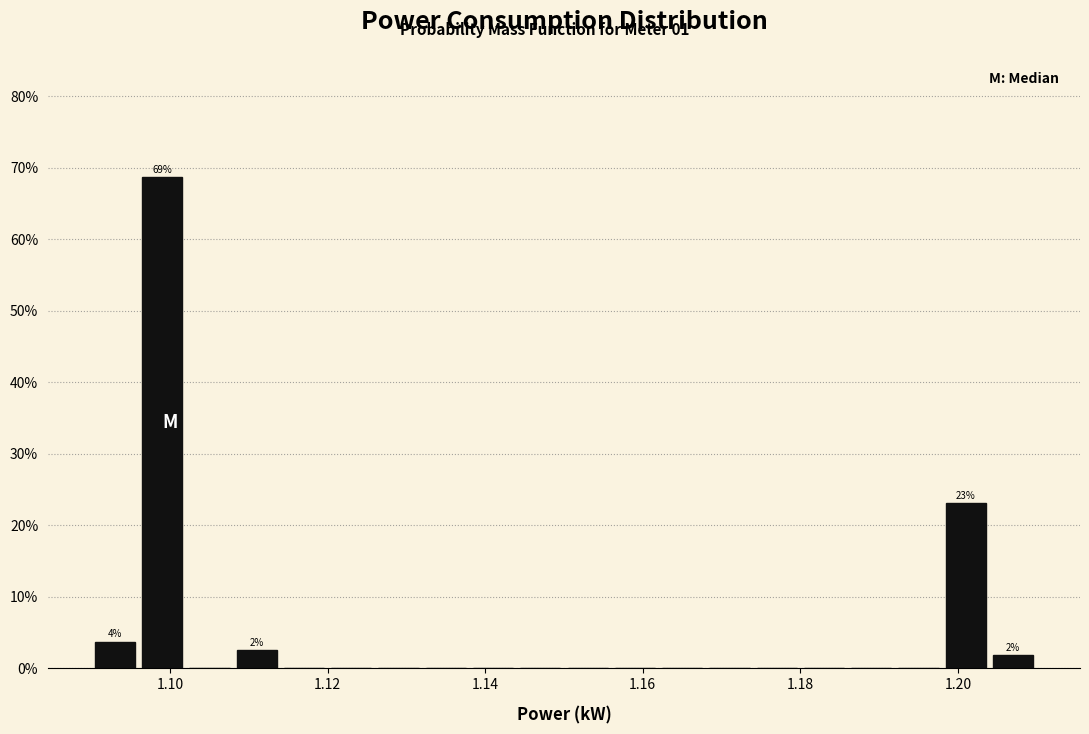

Around what value on the x-axis is the tallest bar? Give the approximate position of its centre, as read against the axis.

1.100